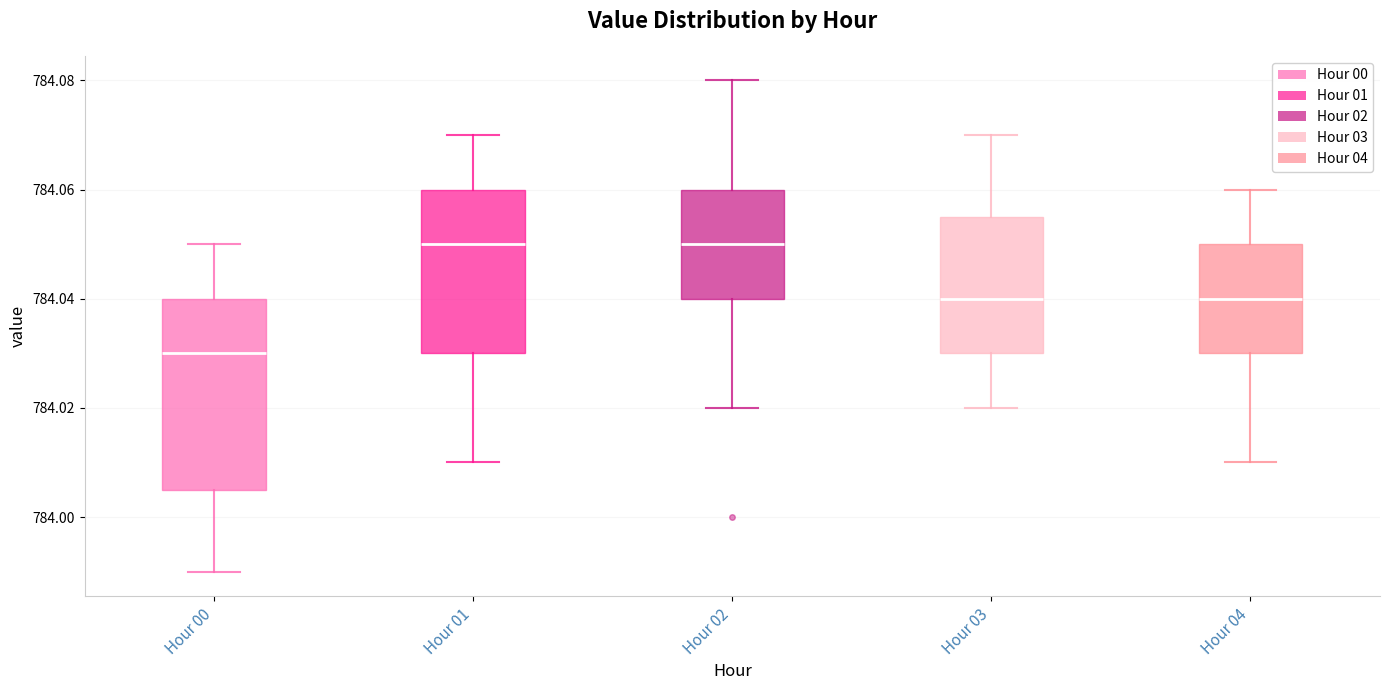

Reading left to right, transcribe this box plot: for each box, give where its median line is, the range the box spans, and where its two whiskers end, as read against the y-axis. The values are not printed on the chart, so give them approximately, as read against the axis.

Hour 00: median 784.030, box 784.006 to 784.040, whiskers 783.990 to 784.050
Hour 01: median 784.050, box 784.030 to 784.060, whiskers 784.010 to 784.070
Hour 02: median 784.050, box 784.040 to 784.060, whiskers 784.020 to 784.080
Hour 03: median 784.040, box 784.030 to 784.056, whiskers 784.020 to 784.070
Hour 04: median 784.040, box 784.030 to 784.050, whiskers 784.010 to 784.060